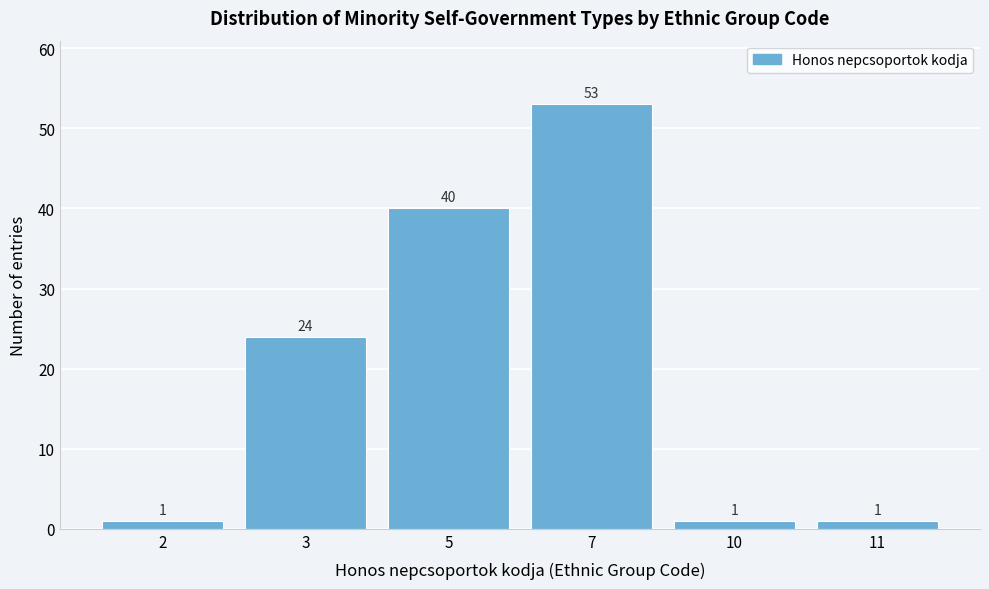

Reading left to right, transcribe all the data shown in this chart.

1	24	40	53	1	1